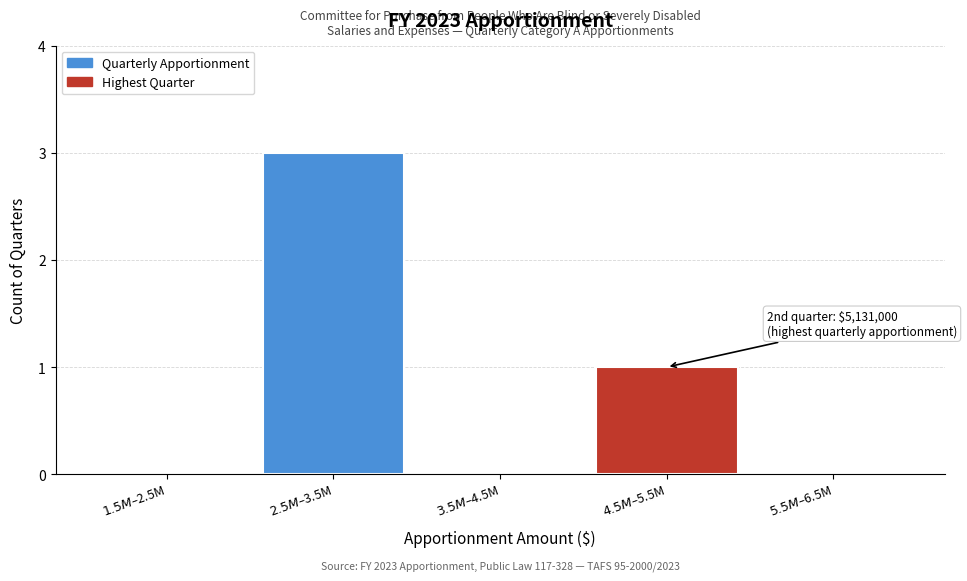

What is the sum of all values?

4